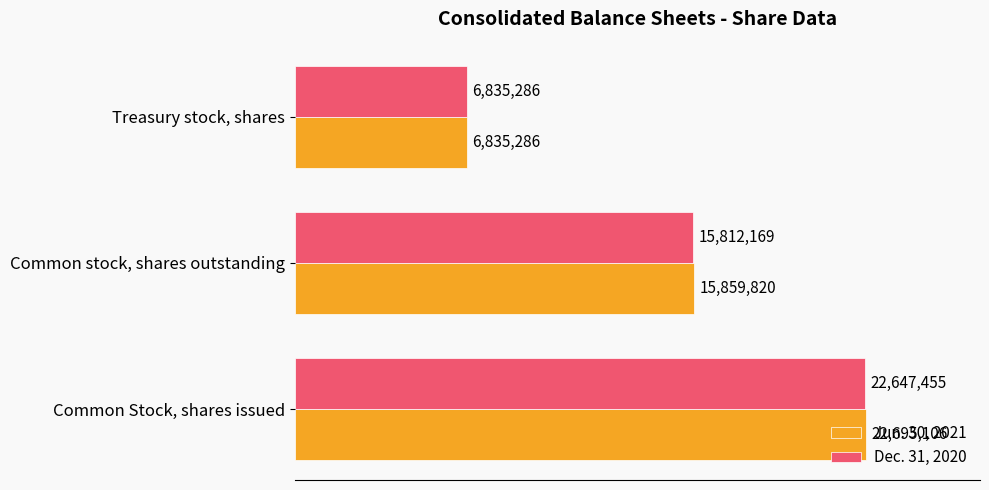

How many bars are there in each group?

2